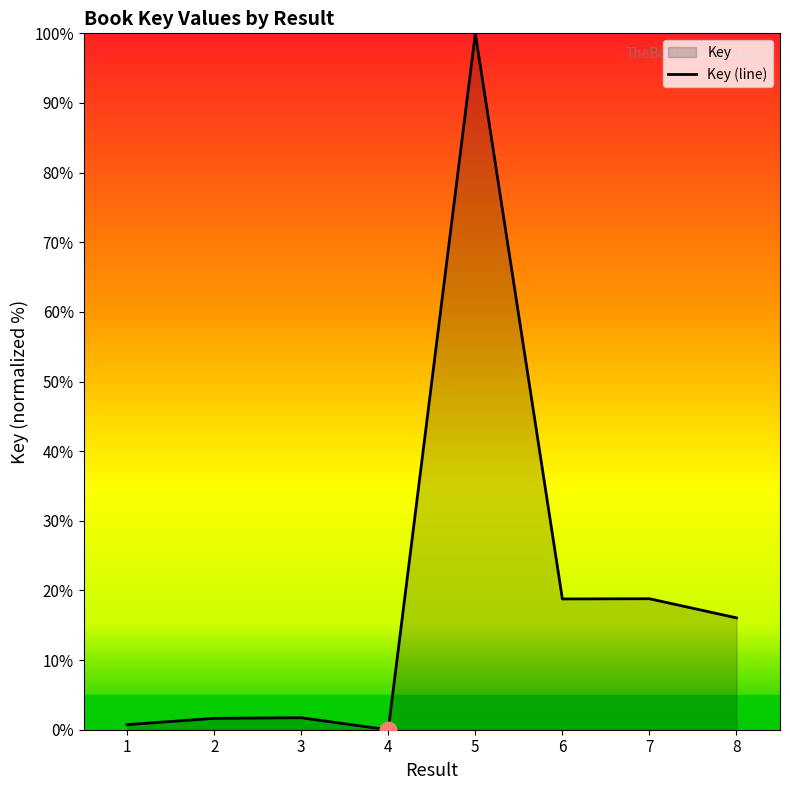

Where is the first local minimum?

4